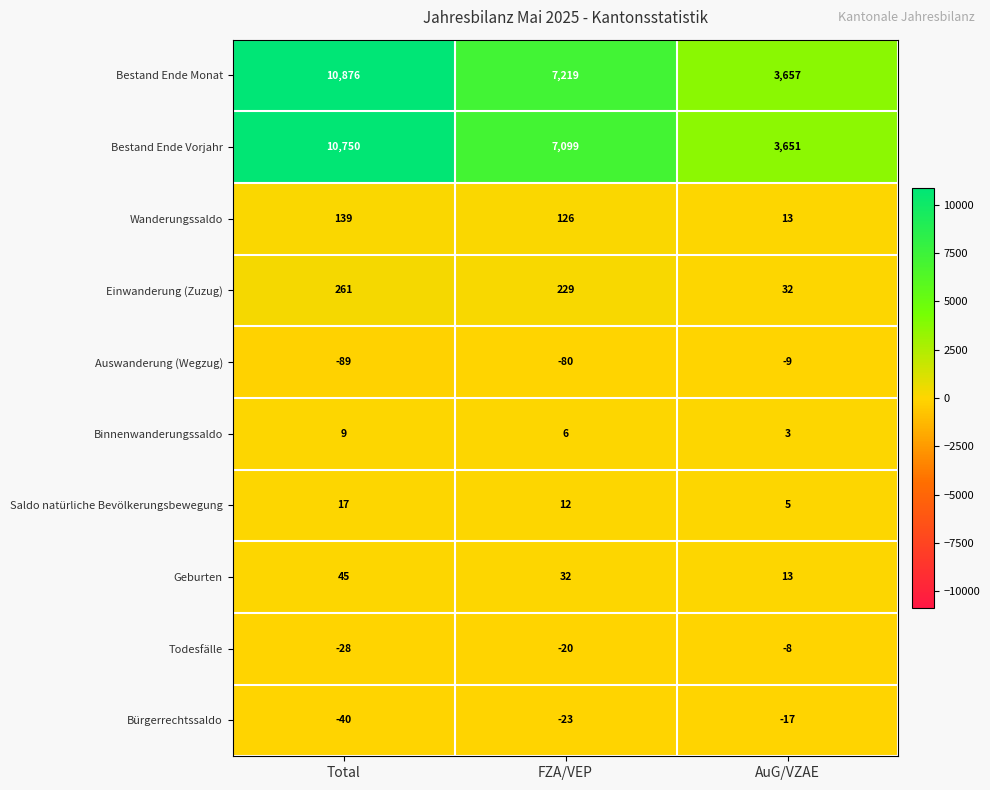

Which label corresponds to the smallest value in the chart?

Total